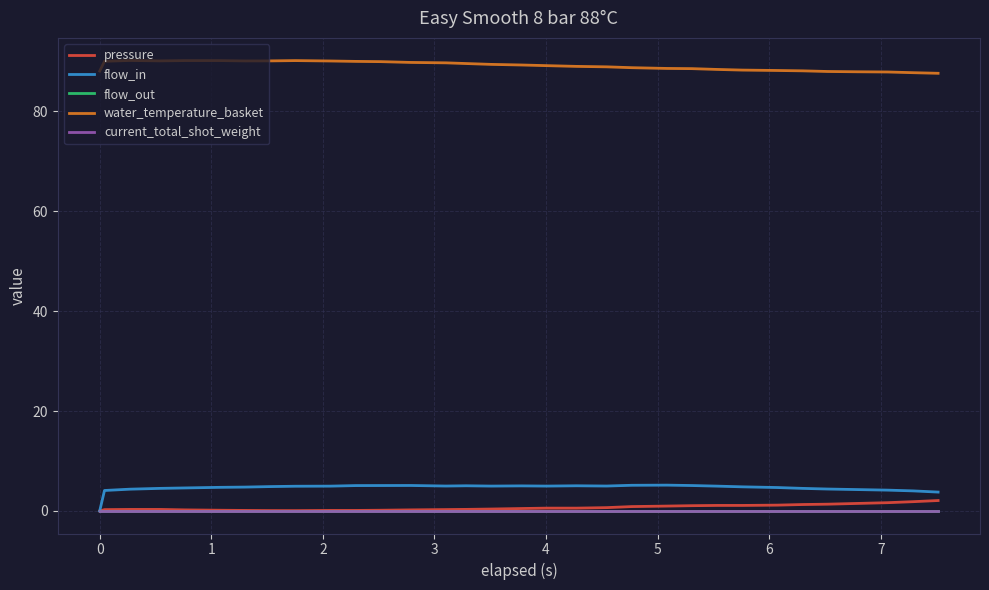

True or false: water_temperature_basket has more than 1 points higher than both neighbors.

True